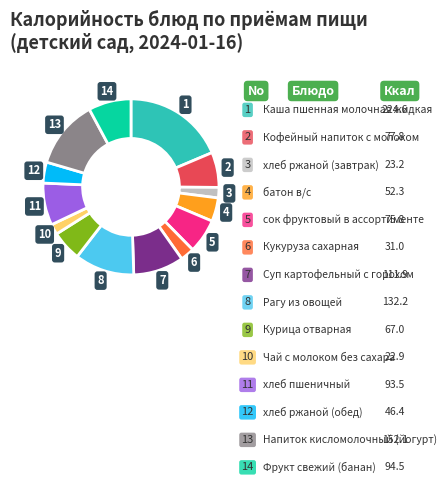

Which slice is the smallest?

Чай с молоком без сахара